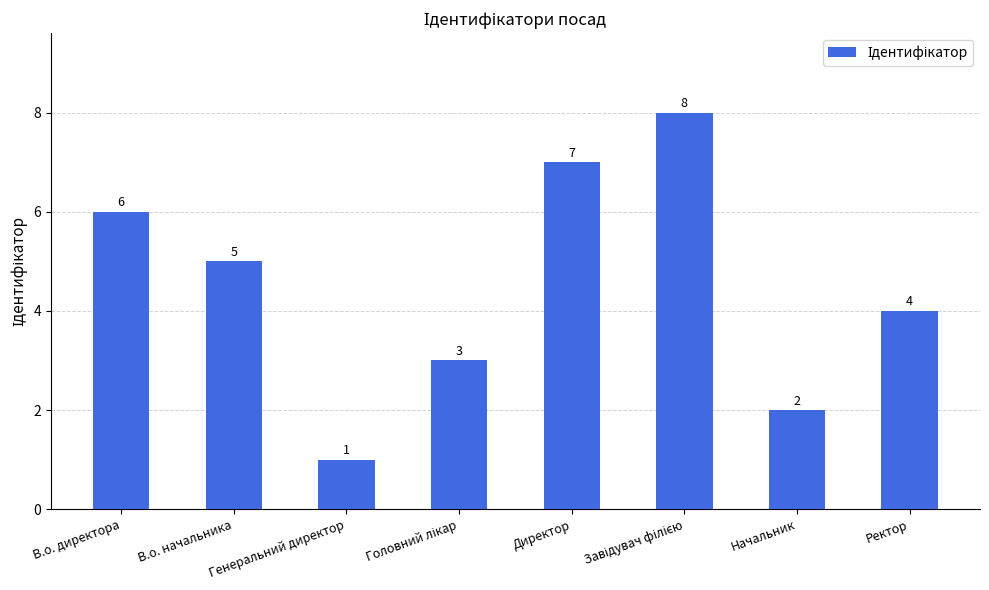

At which label does the data first exceed 5?

В.о. директора